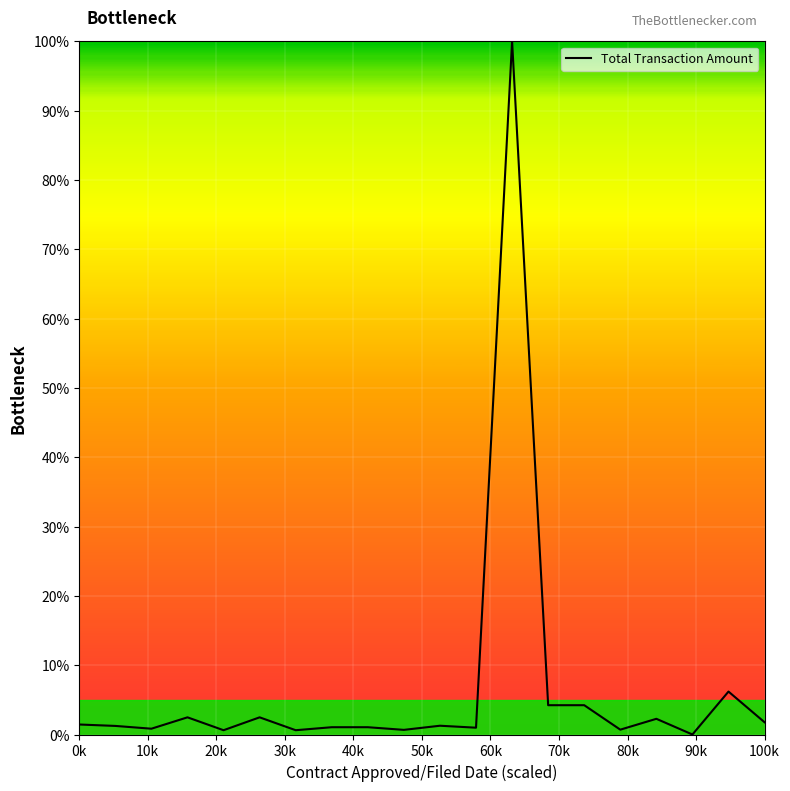

True or false: there are more than 0 points higher than both neighbors.

True